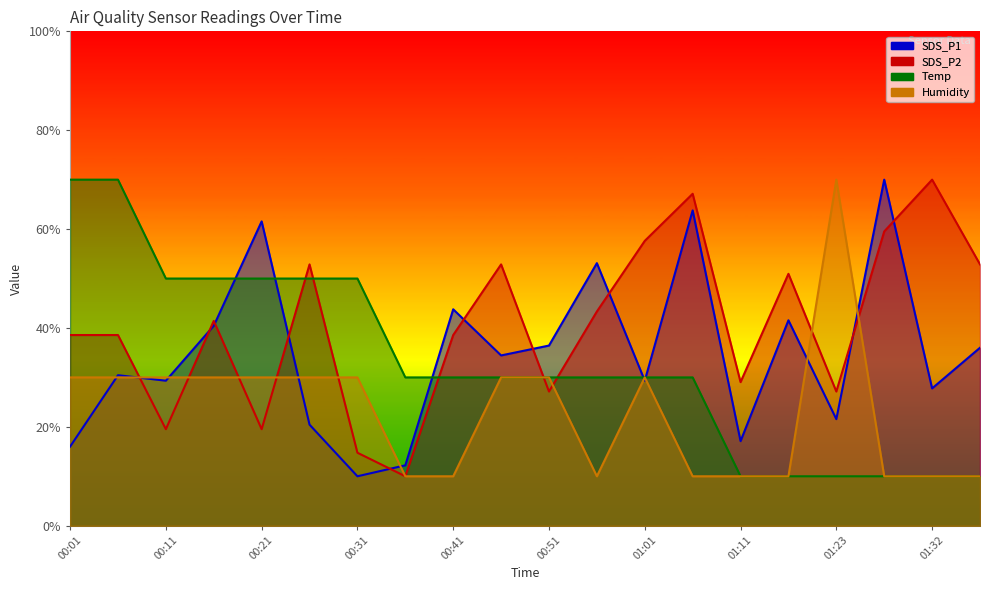

Between 00:06 and 01:11, which series saw the biggest shift?

Temp